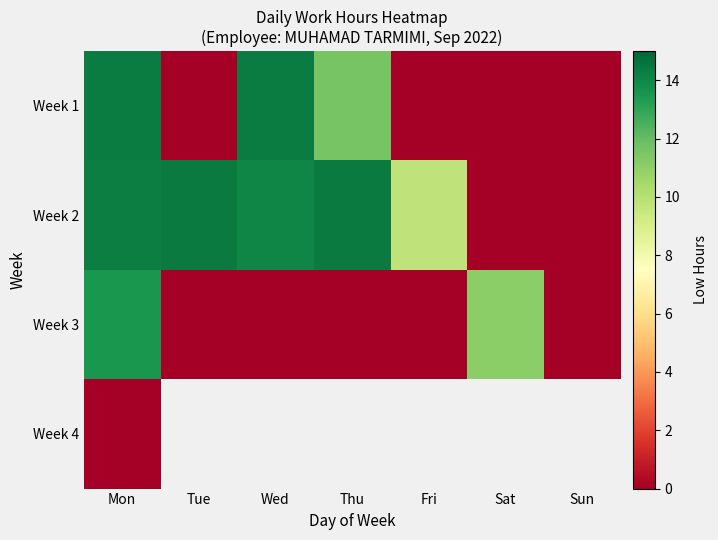

What is the average value of the Week 2 series?

9.5